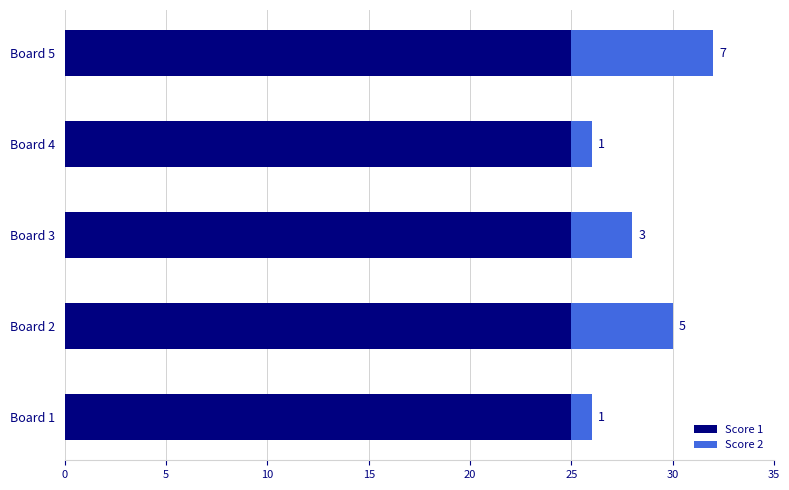

The Score 1 series shows 41 at Board 5. True or false?

False